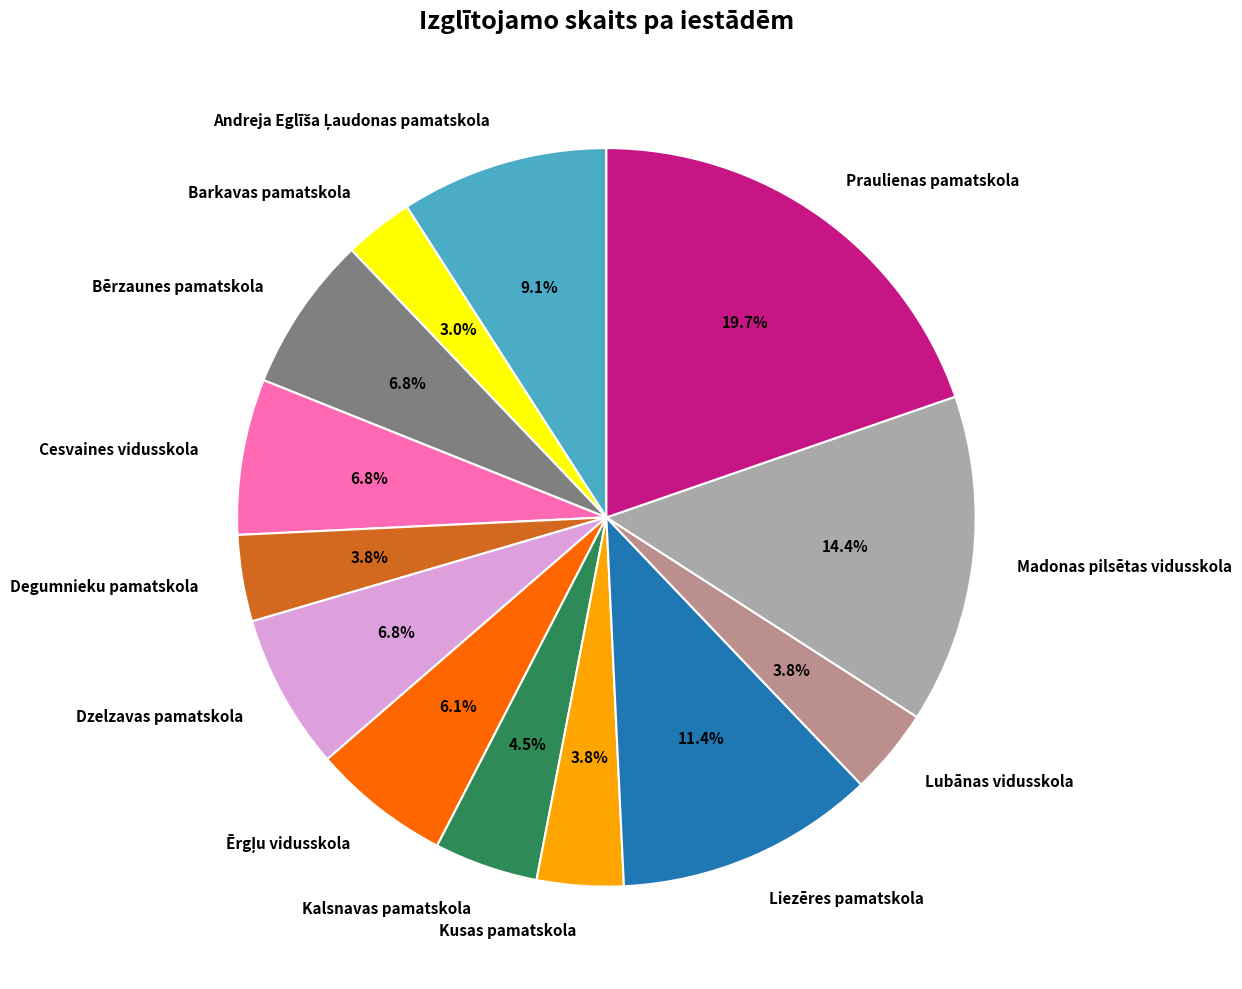

What is the smallest slice in the pie chart?

Barkavas pamatskola